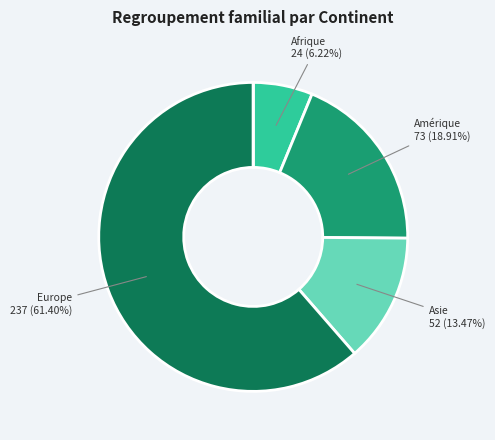

Is there a majority slice in this chart?

Yes